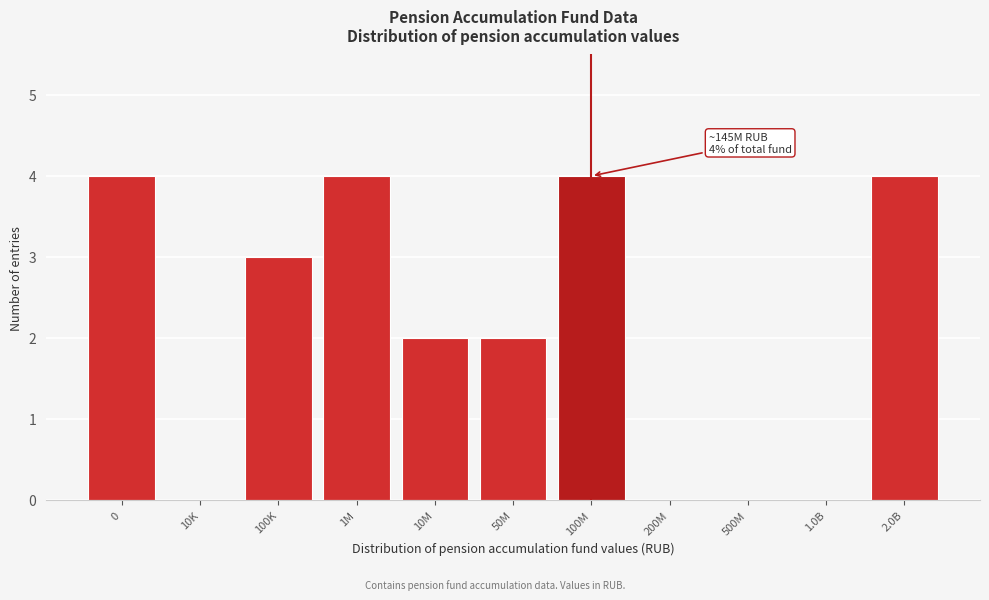

Reading left to right, what are all the values shown in this chart?

0=4	10K=0	100K=3	1M=4	10M=2	50M=2	100M=4	200M=0	500M=0	1.0B=0	2.0B=4